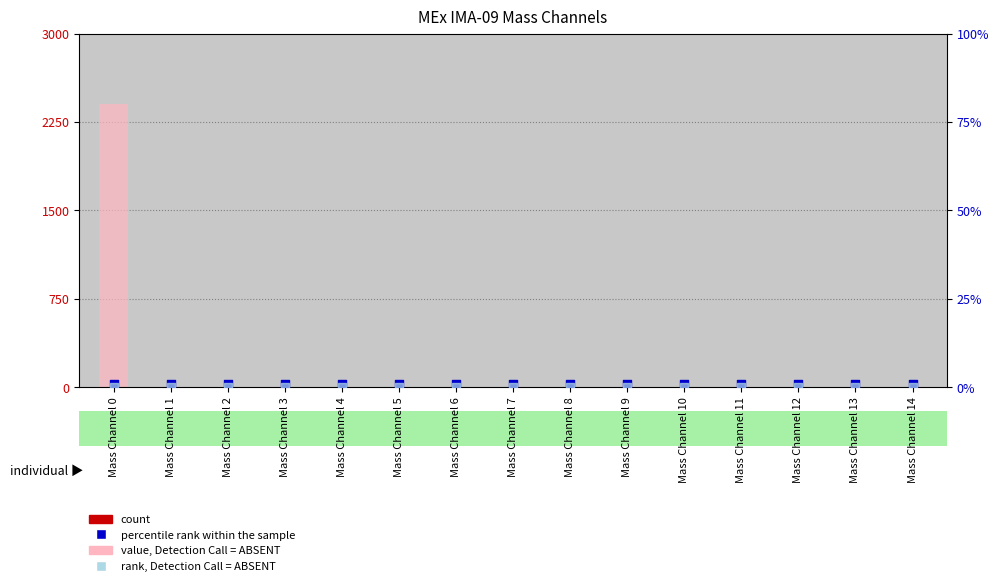

What is the total value across all series at Mass Channel 13?

1